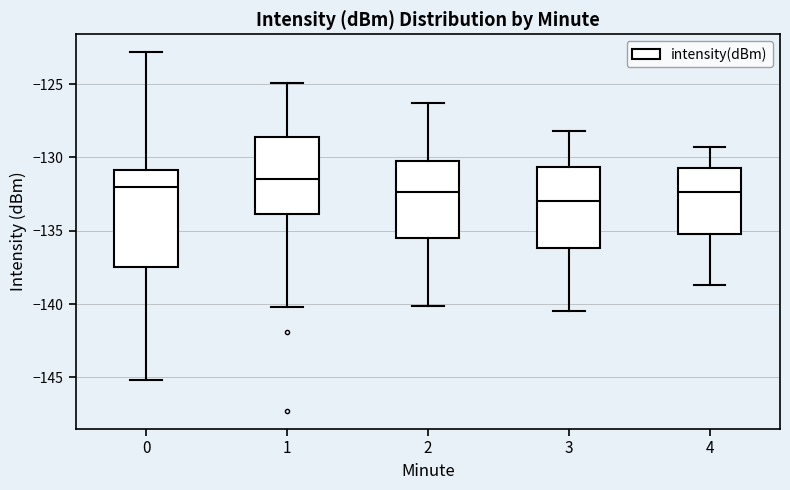

Which box is the tallest, from its lower edge to its upper edge?

0